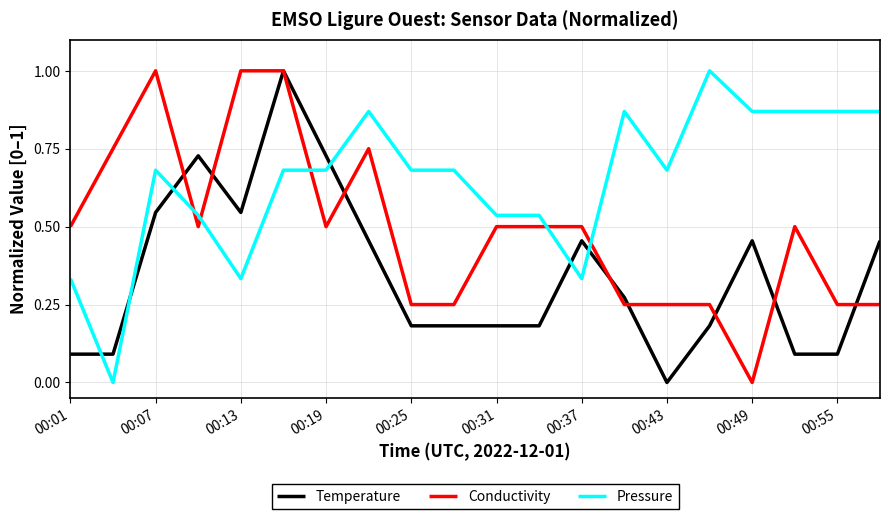

What is the difference between the maximum and minimum values in the Pressure series?

1.0